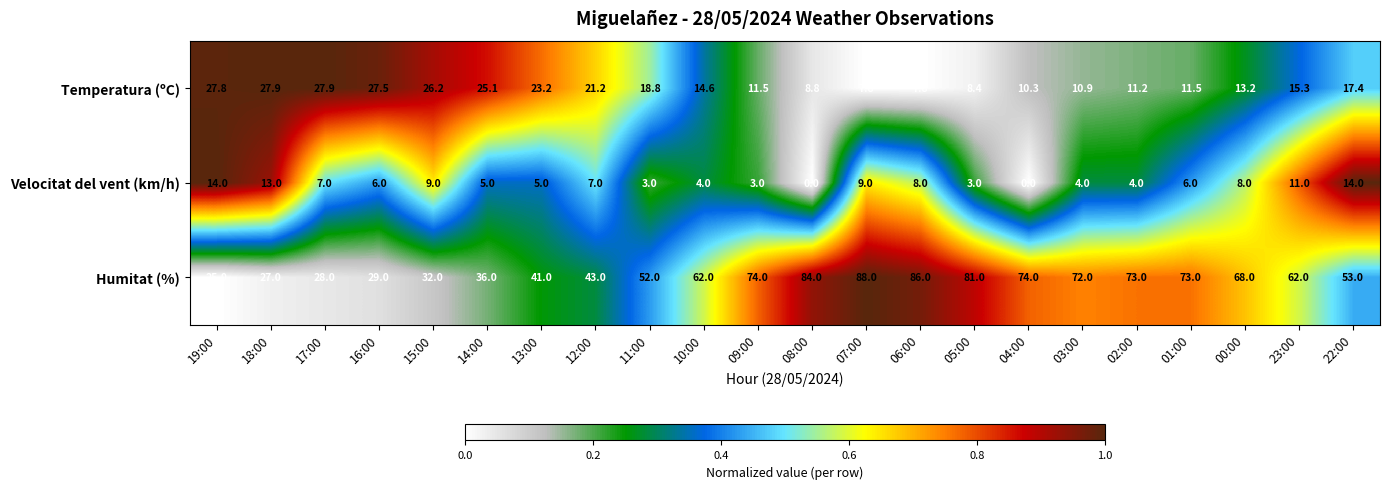

What is the difference between the Velocitat del vent (km/h) values at 14:00 and 17:00?

2.0